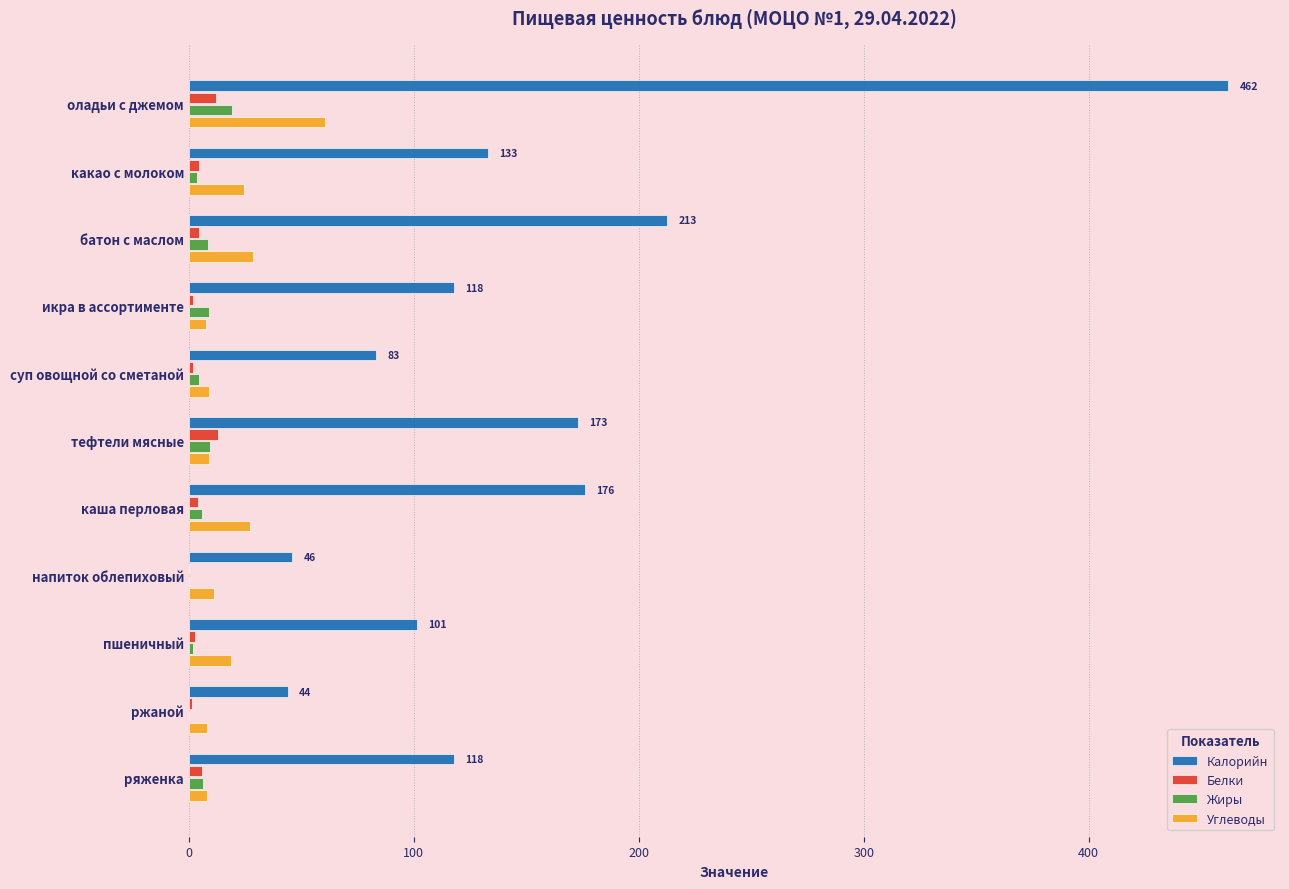

What is the sum of all Калорийн values?

1667.1